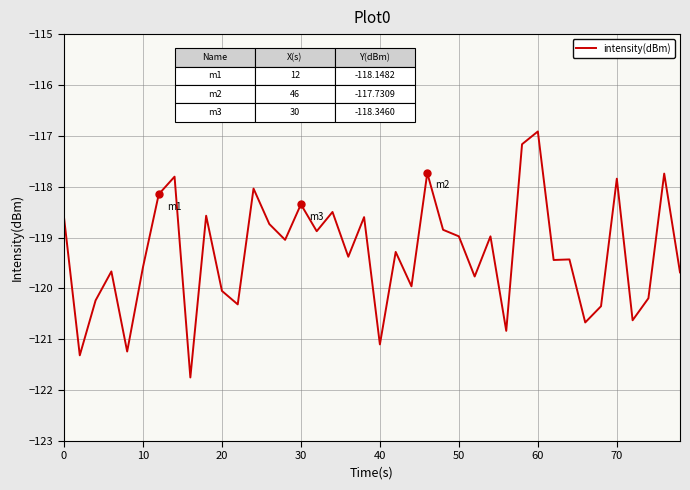

How many lines are shown in the chart?

1